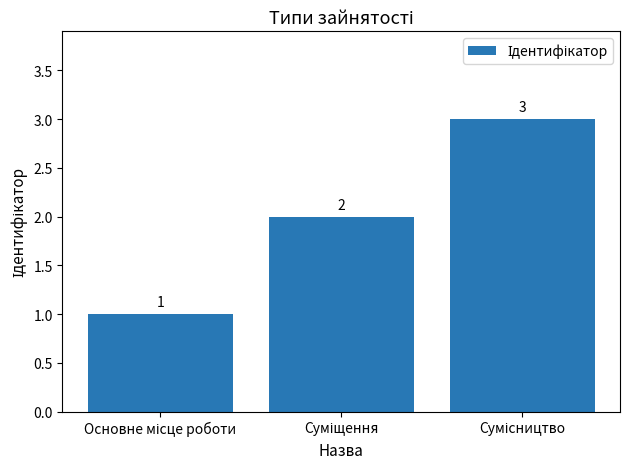

What is the maximum value shown in the chart?

3